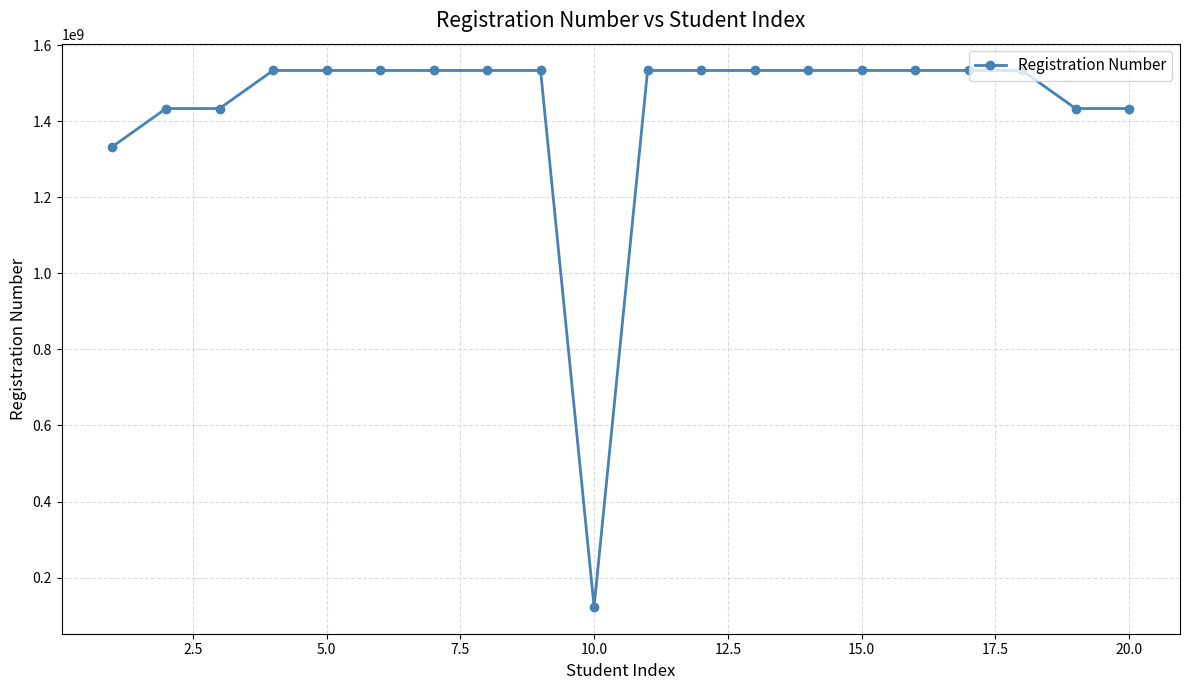

What is the difference between the second highest and second lowest values?

200004783